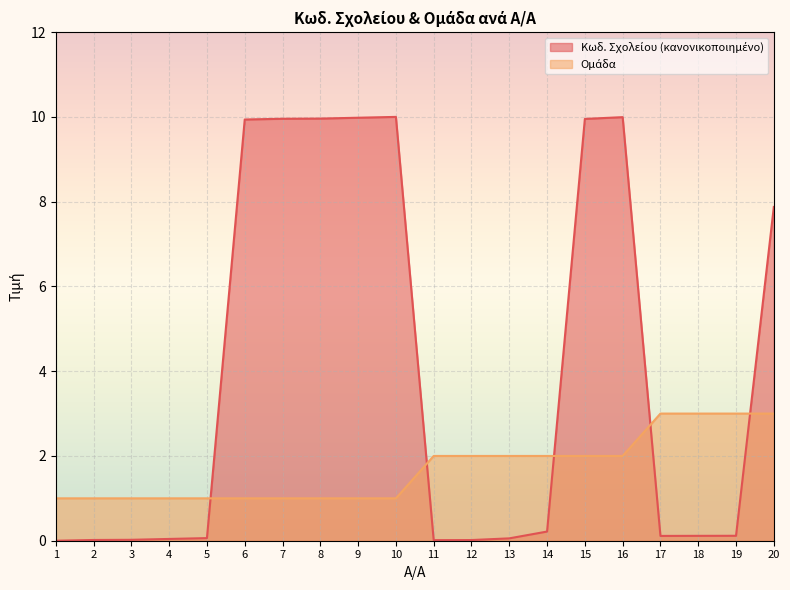

Which series ends up on top after the final intersection of Κωδ. Σχολείου and Ομάδα?

Κωδ. Σχολείου